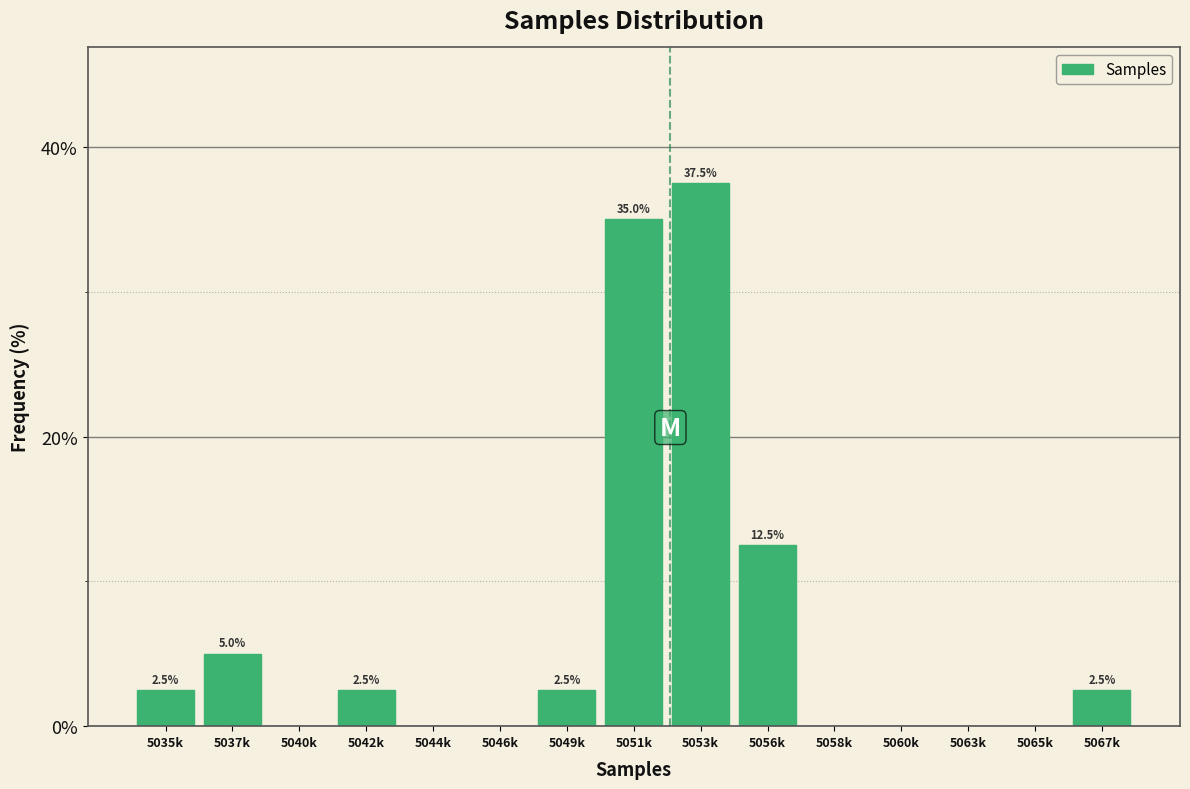

Reading left to right, extract all data points from this chart.

5035k=2.5	5037k=5.0	5040k=0.0	5042k=2.5	5044k=0.0	5046k=0.0	5049k=2.5	5051k=35.0	5053k=37.5	5056k=12.5	5058k=0.0	5060k=0.0	5063k=0.0	5065k=0.0	5067k=2.5